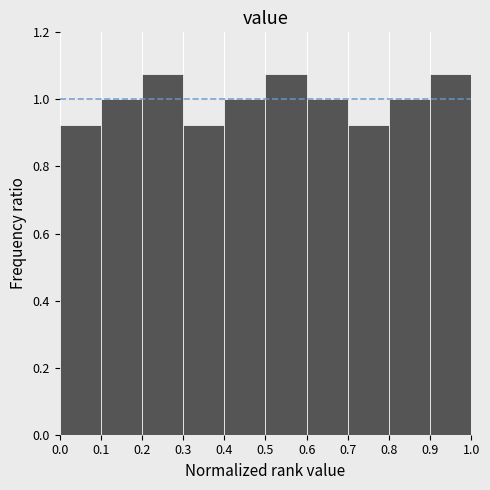

What is the height of the bar covering 0.3 to 0.4 on the x-axis? The values are not printed on the chart, so give them approximately, as read against the axis.

0.92